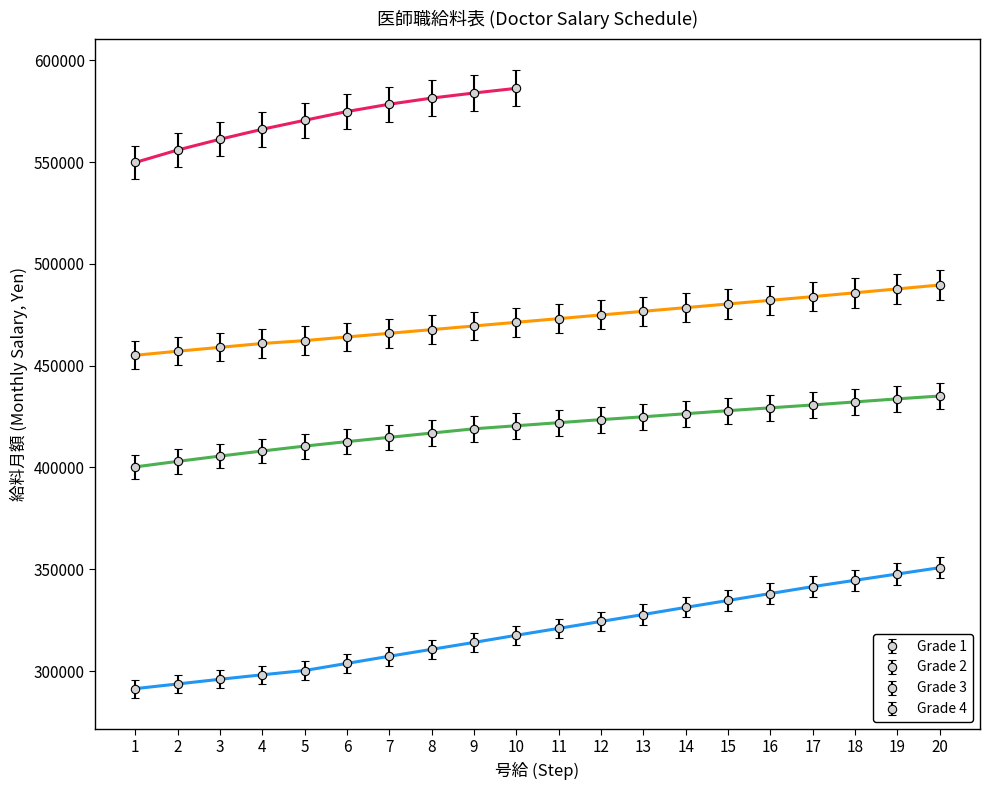

Which series changed the most between 8 and 12?

Grade 1